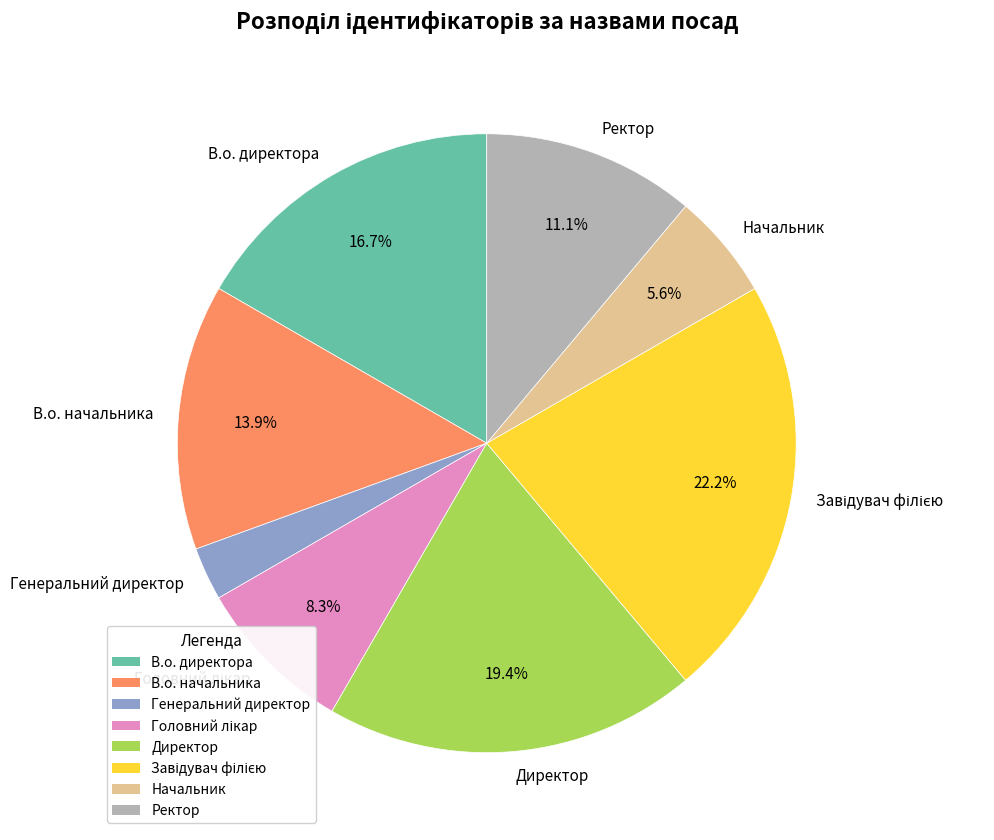

Is there any slice that represents more than half of the pie?

No